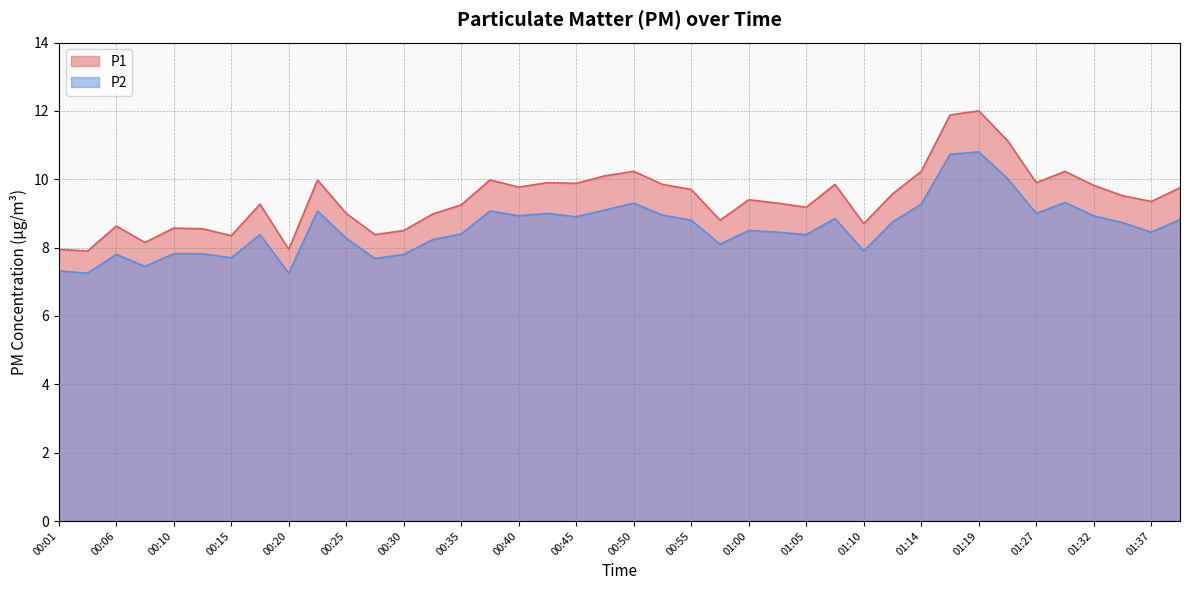

At which label is P2 closest to 9?

00:42